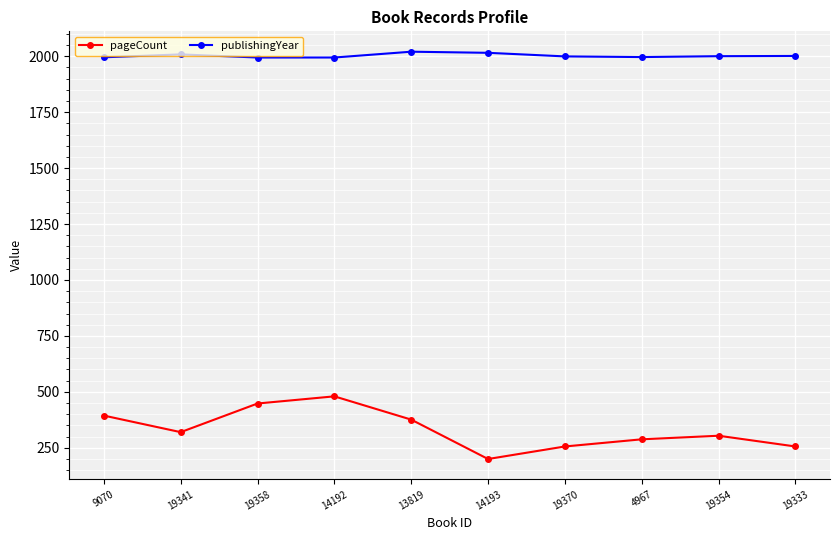

At which category does pageCount reach its first local valley?

19341